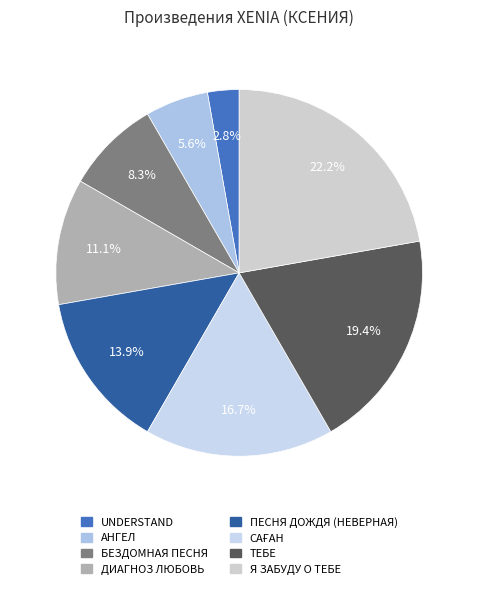

To the nearest percent, what is the difference between the АНГЕЛ and ПЕСНЯ ДОЖДЯ (НЕВЕРНАЯ) slice percentages?

8%